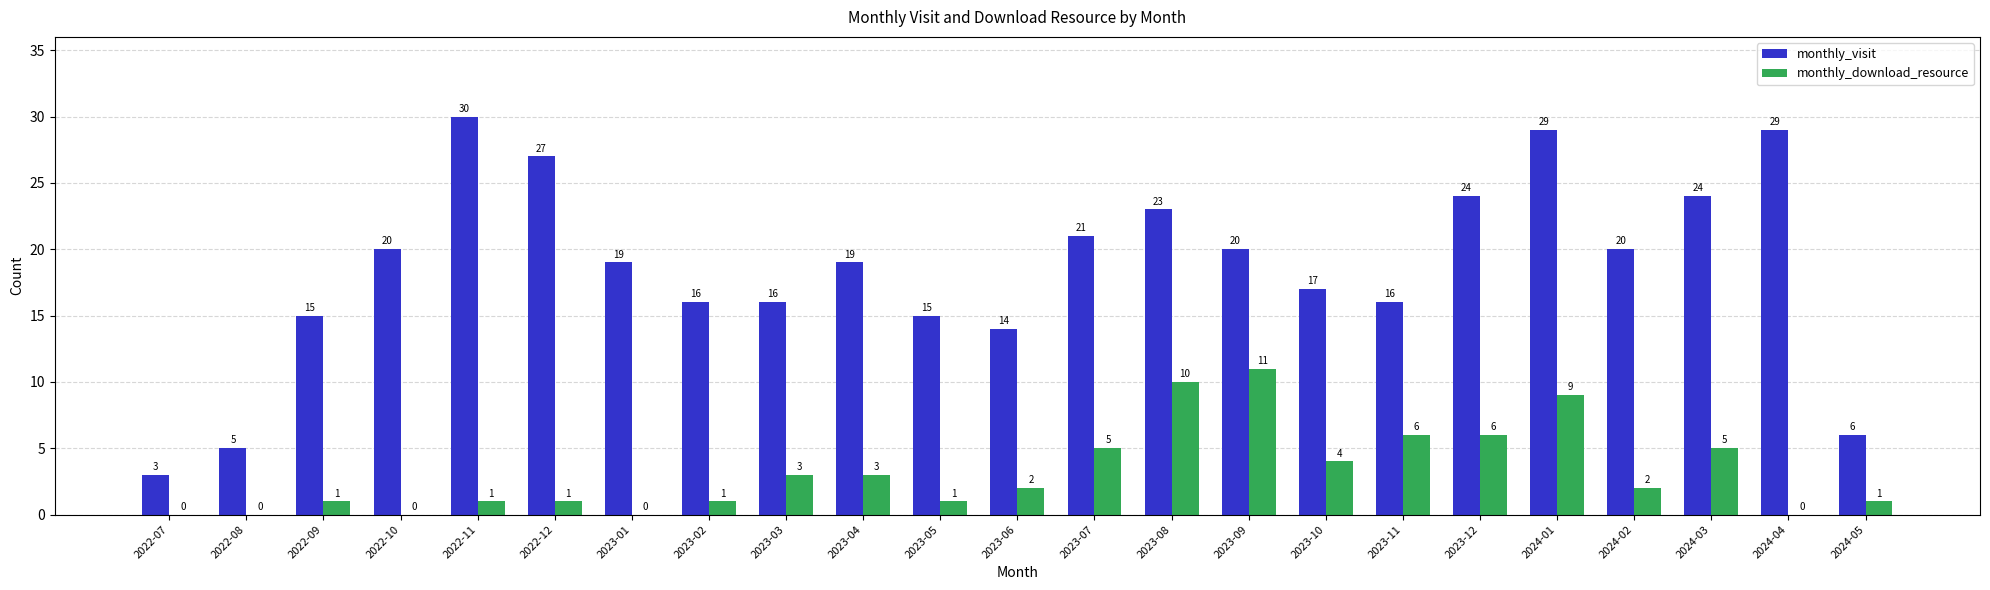

What is the sum of the monthly_download_resource values at 2024-01 and 2022-12?

10